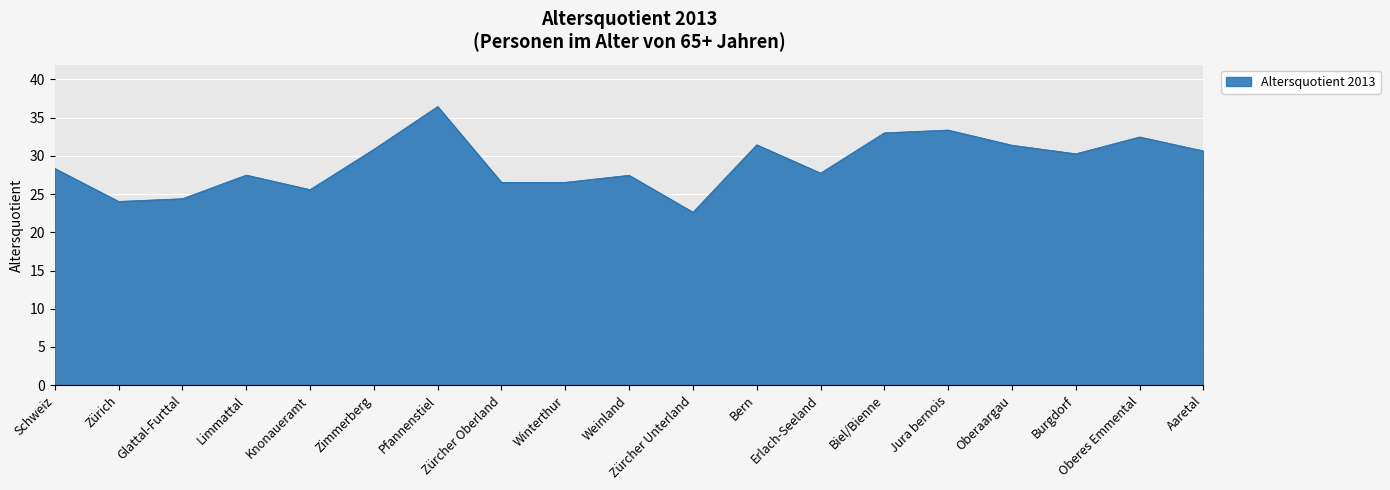

How many lines are shown in the chart?

1